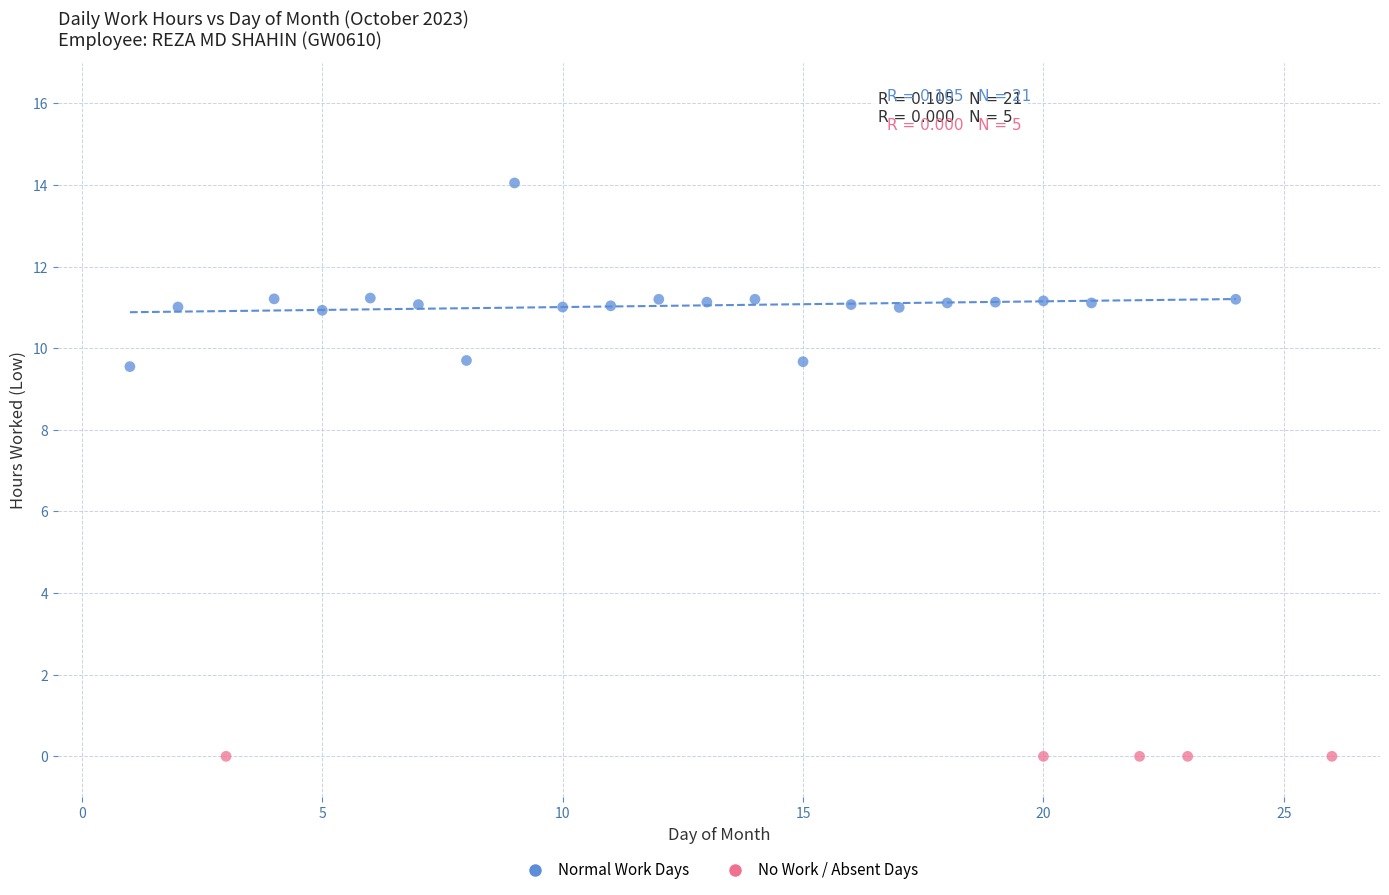

Which series contains the highest Y value?

Normal Work Days